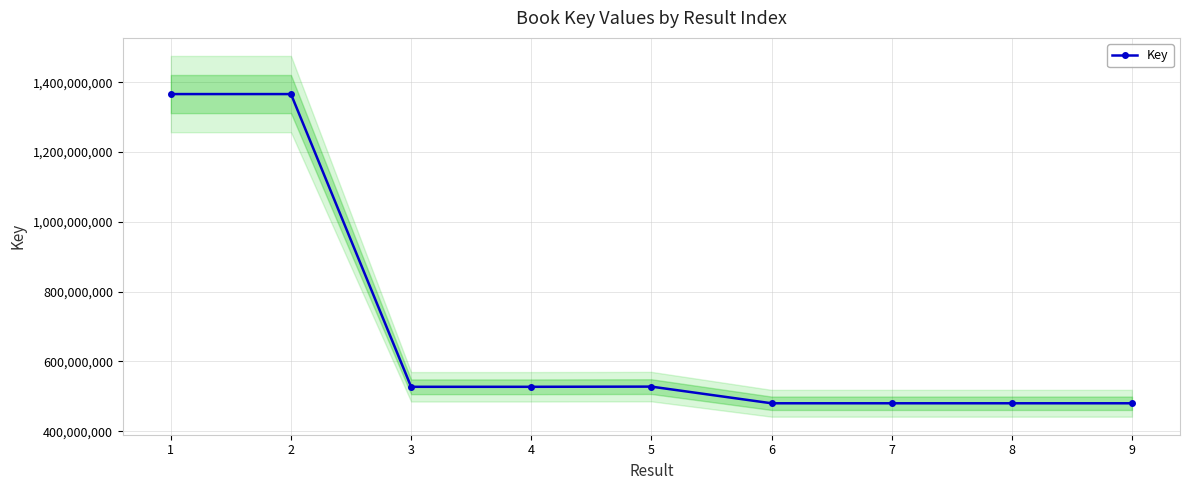

List the labels in order of value, largest first.

1, 2, 5, 3, 4, 8, 9, 6, 7